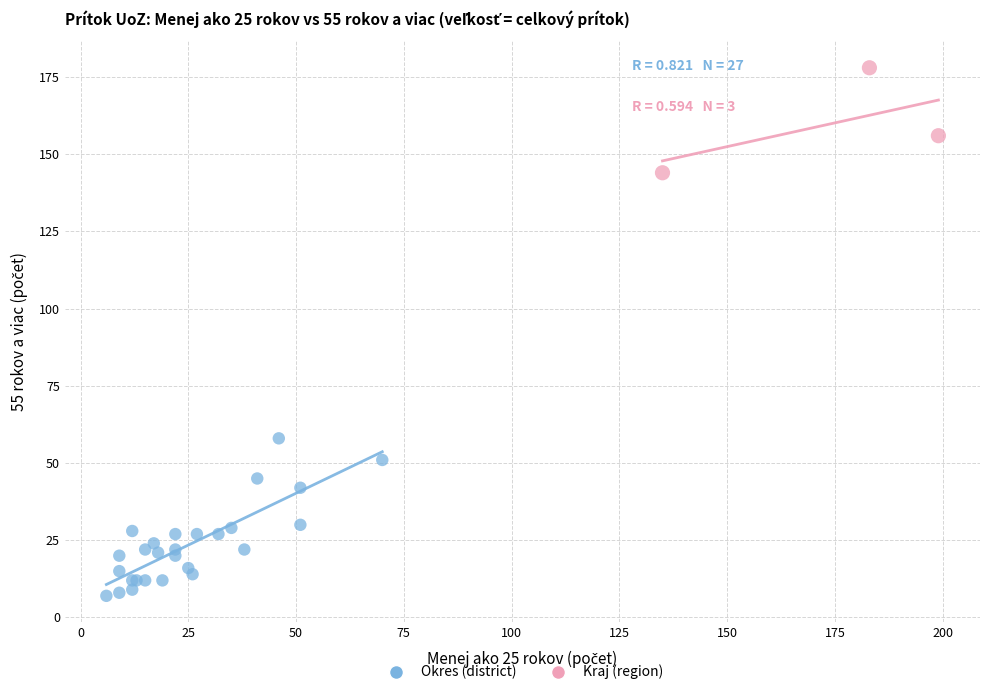

Which series contains the highest Y value?

Kraj (region)